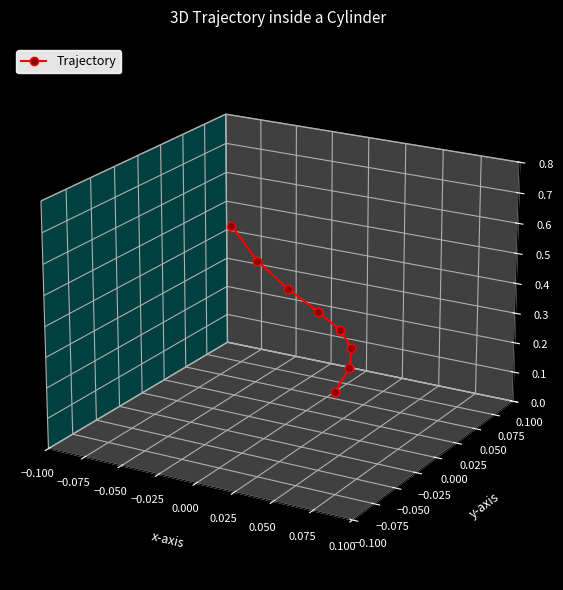

How many lines are shown in the chart?

1